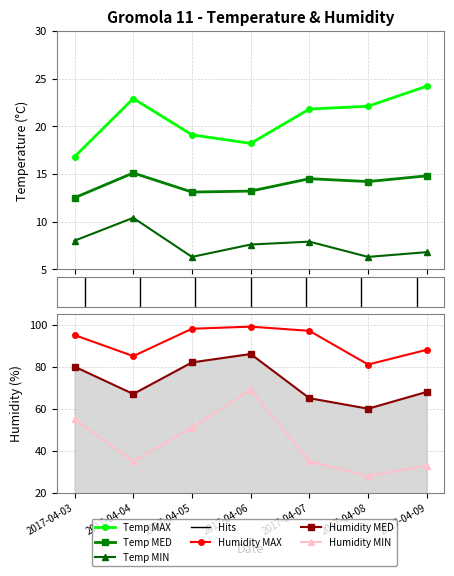

What is the approximate value of Temp MED at 2017-04-03?

12.5